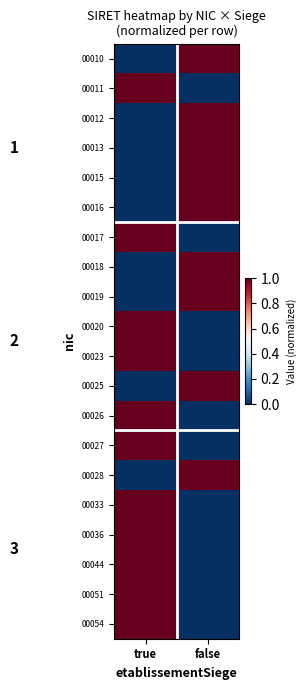

Reading right to left, list all the values displayed in this chart.

00010: false=1	true=0
00011: false=0	true=1
00012: false=1	true=0
00013: false=1	true=0
00015: false=1	true=0
00016: false=1	true=0
00017: false=0	true=1
00018: false=1	true=0
00019: false=1	true=0
00020: false=0	true=1
00023: false=0	true=1
00025: false=1	true=0
00026: false=0	true=1
00027: false=0	true=1
00028: false=1	true=0
00033: false=0	true=1
00036: false=0	true=1
00044: false=0	true=1
00051: false=0	true=1
00054: false=0	true=1